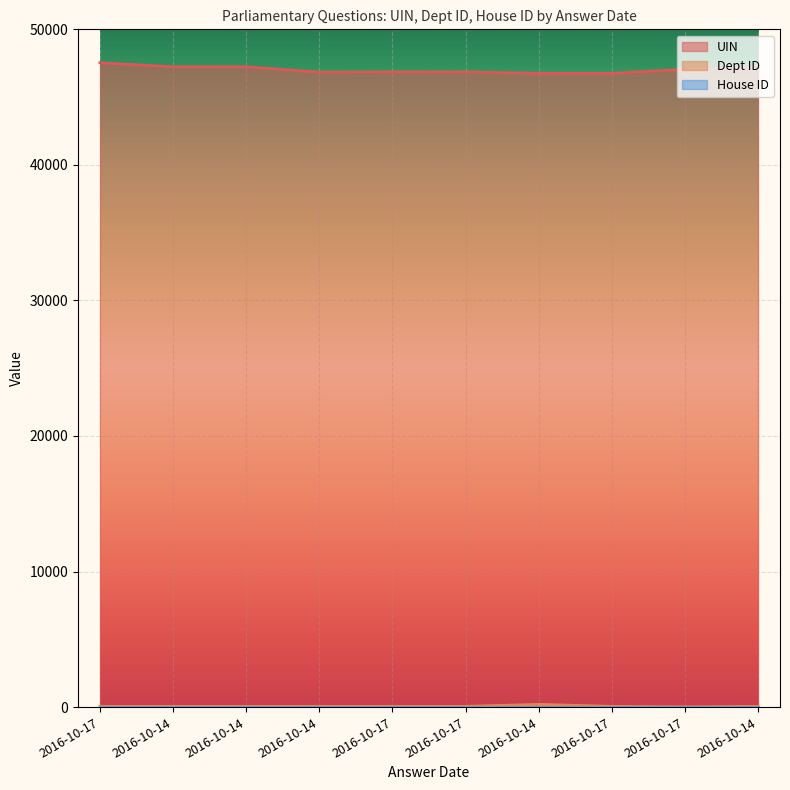

Is the value of UIN at 2016-10-14 greater than the value of Dept ID at 2016-10-14?

Yes